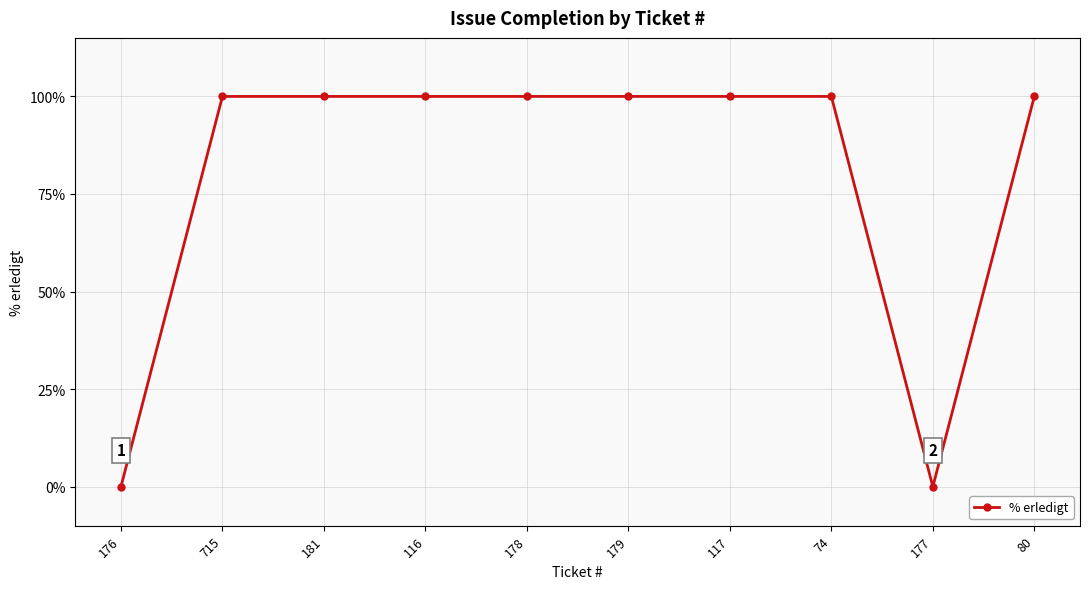

What is the label of the 4th point from the right?

117